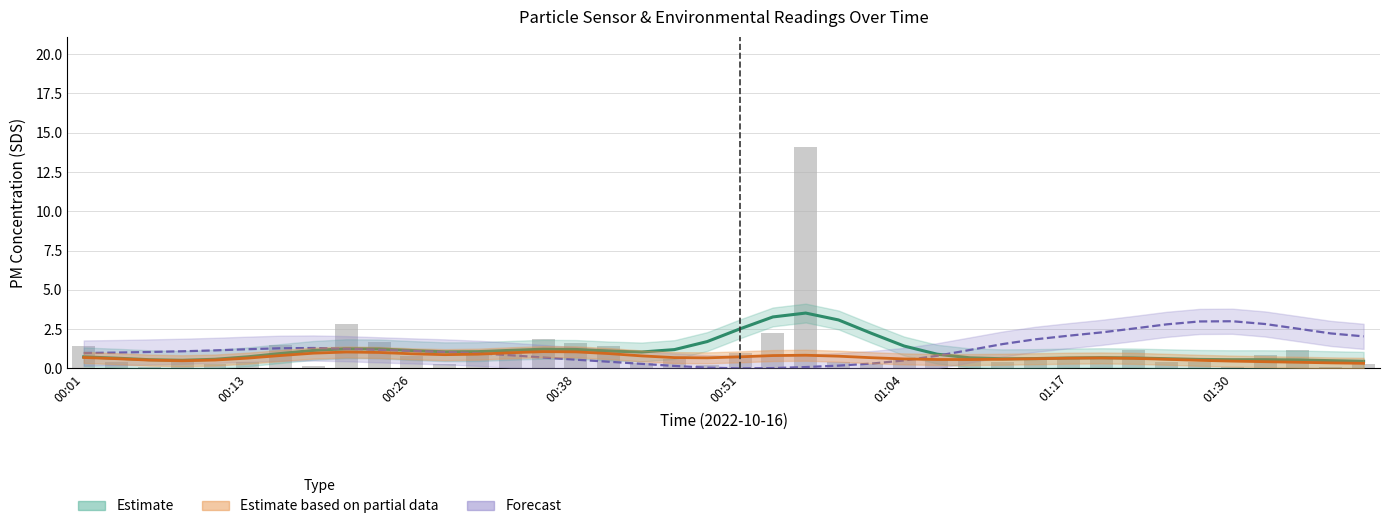

Between 24 and 01:04, which is larger?

01:04